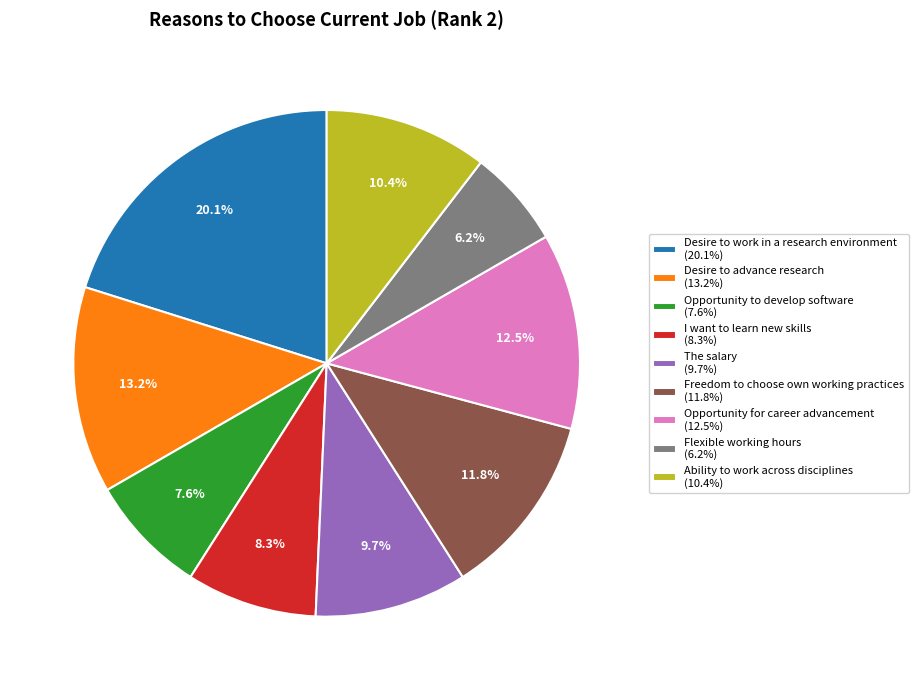

Which slice is the largest?

Desire to work in a research environment